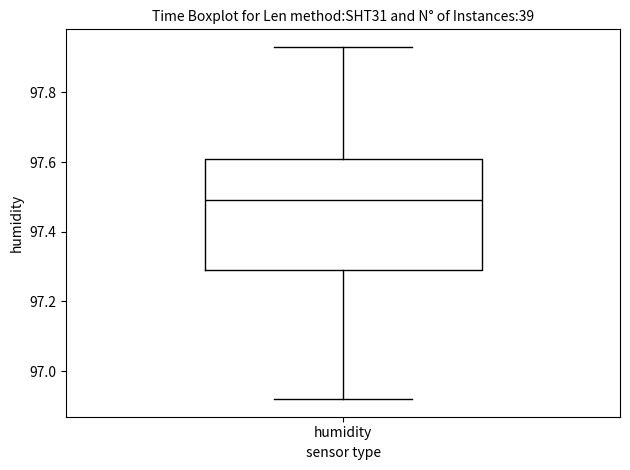

Read this box plot against the y-axis: the position of the median line, the range covered by the box, and the ends of both whiskers. The values are not printed on the chart, so give them approximately, as read against the axis.

median 97.50, box 97.30 to 97.62, whiskers 96.92 to 97.94